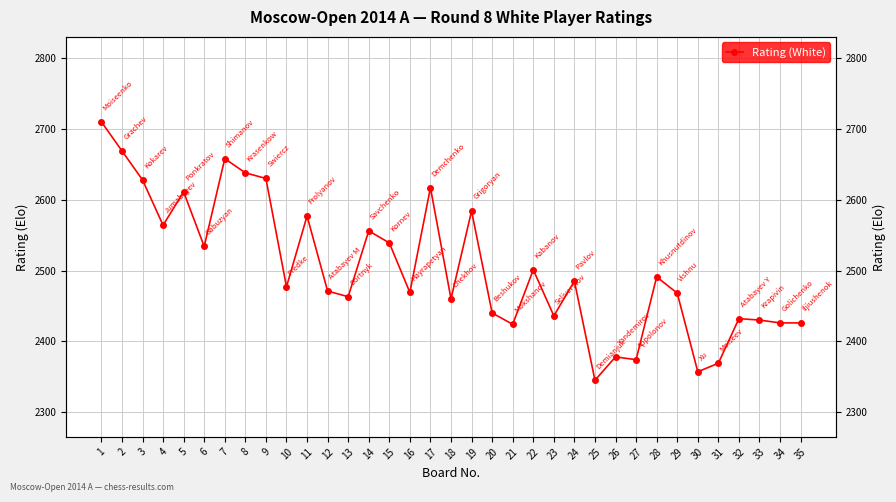

At which category does the chart reach its minimum across all series?

25